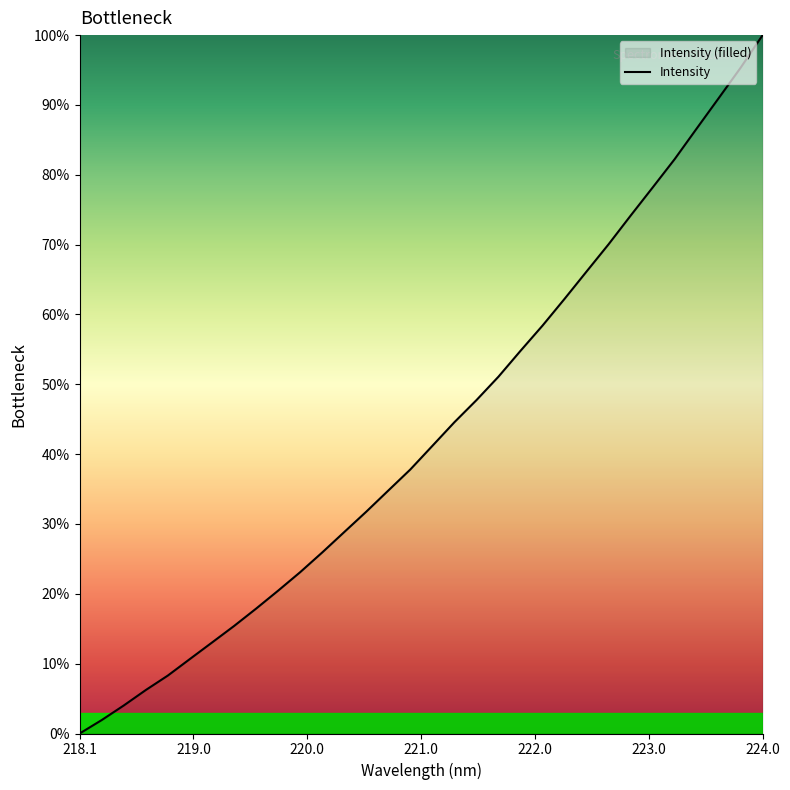

How many lines are shown in the chart?

1